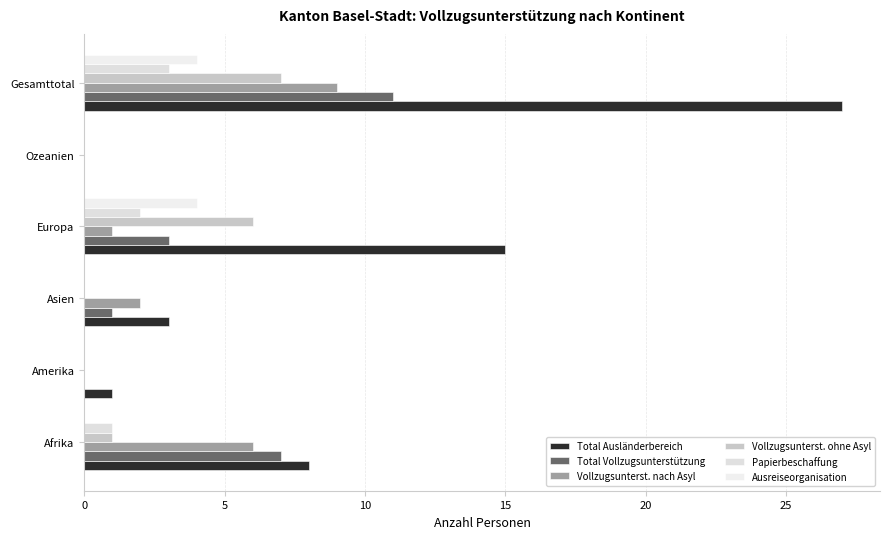

How many positive values does the Total Ausländerbereich series have?

5